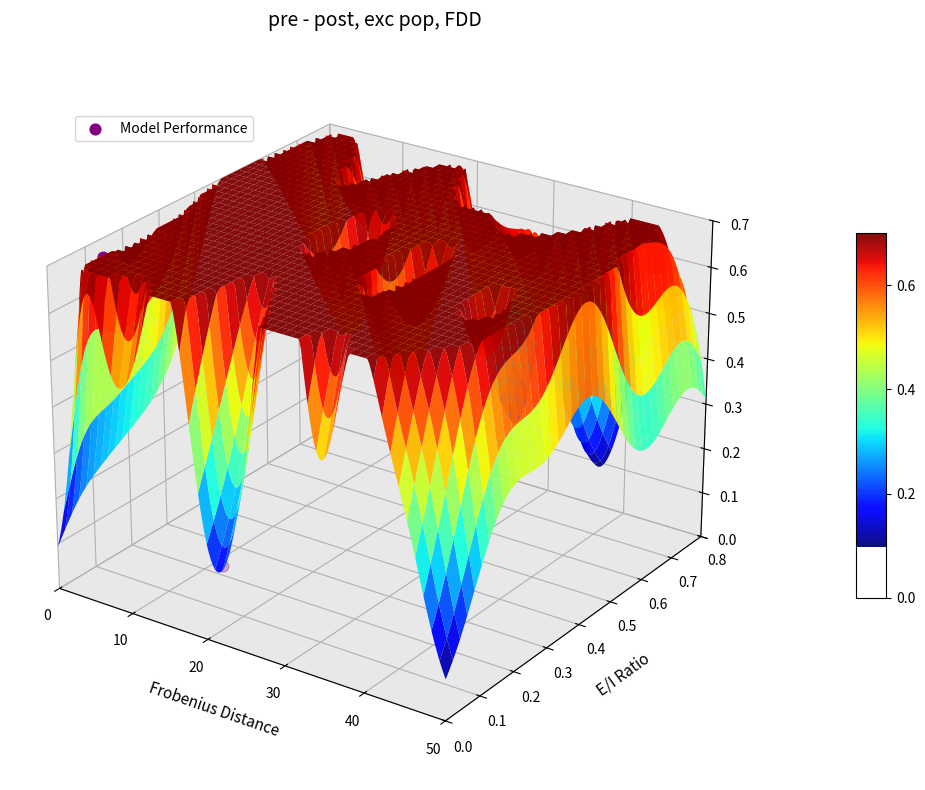

Count the number of values greater than 0.

1